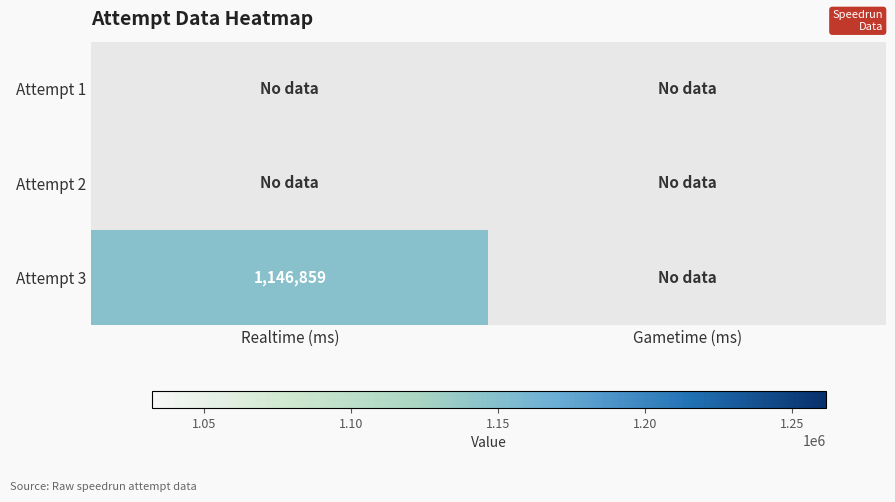

True or false: Attempt 3 has a value of 2022221 at Realtime (ms).

False